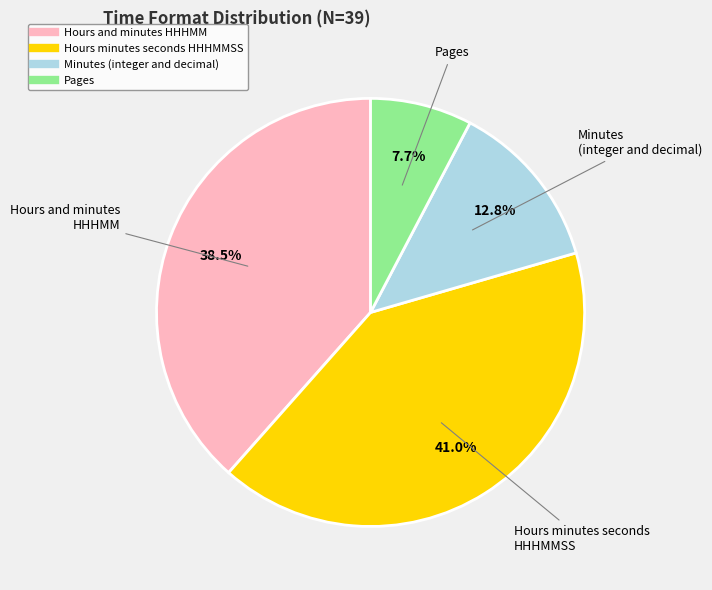

Is Hours and minutes HHHMM the majority of the pie?

No